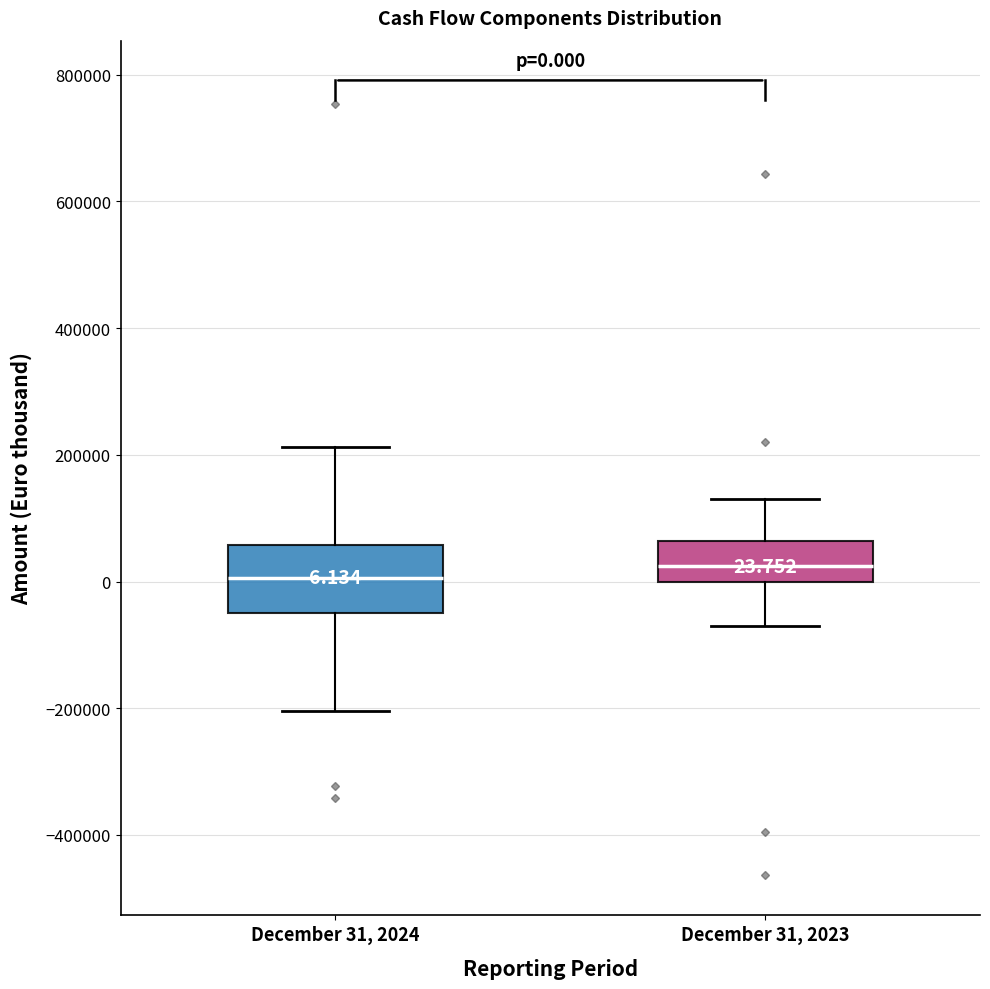

Comparing the boxes themselves (not the whiskers), which one is the tallest?

December 31, 2024